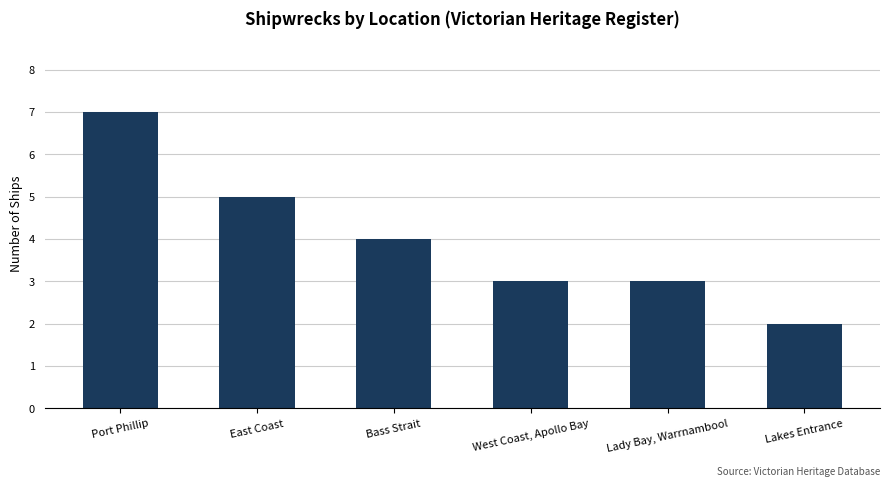

The value at West Coast, Apollo Bay is 3. True or false?

True